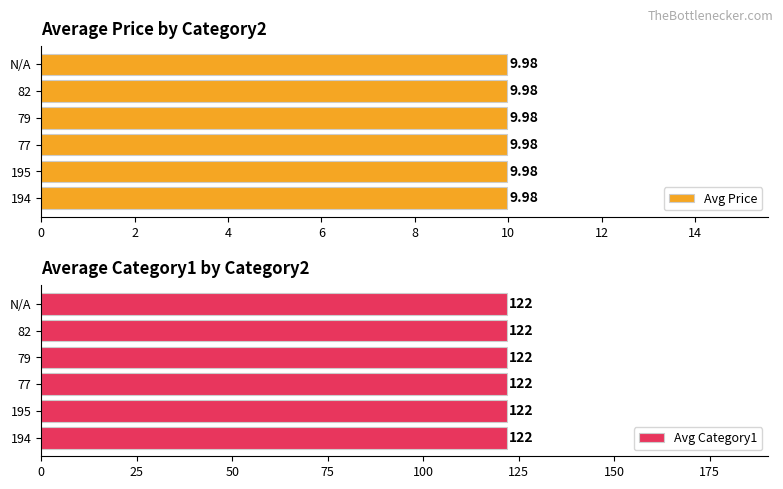

Rank the series by their maximum value, from highest to lowest.

Category1, Price